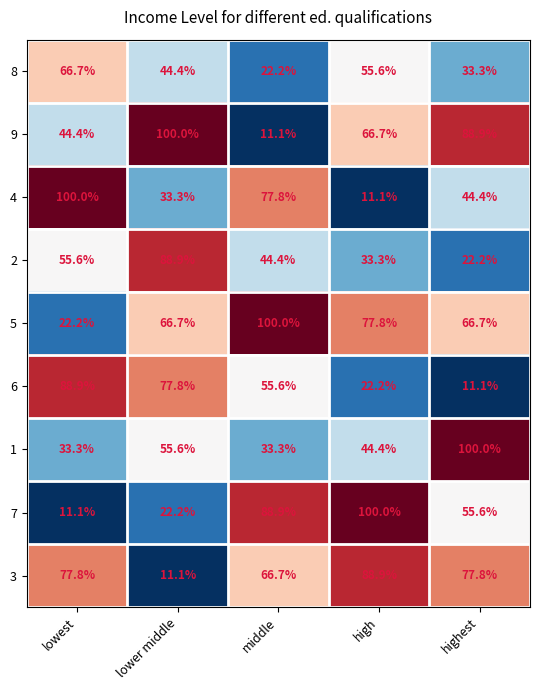

Count the number of categories in the chart.

5